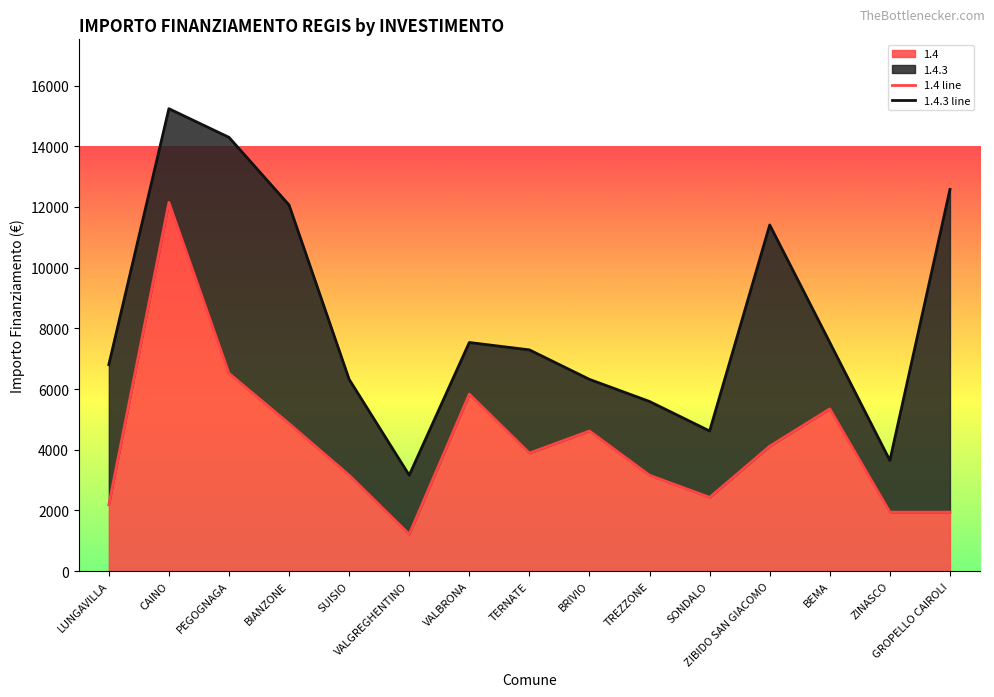

Count the number of data series in this chart.

2